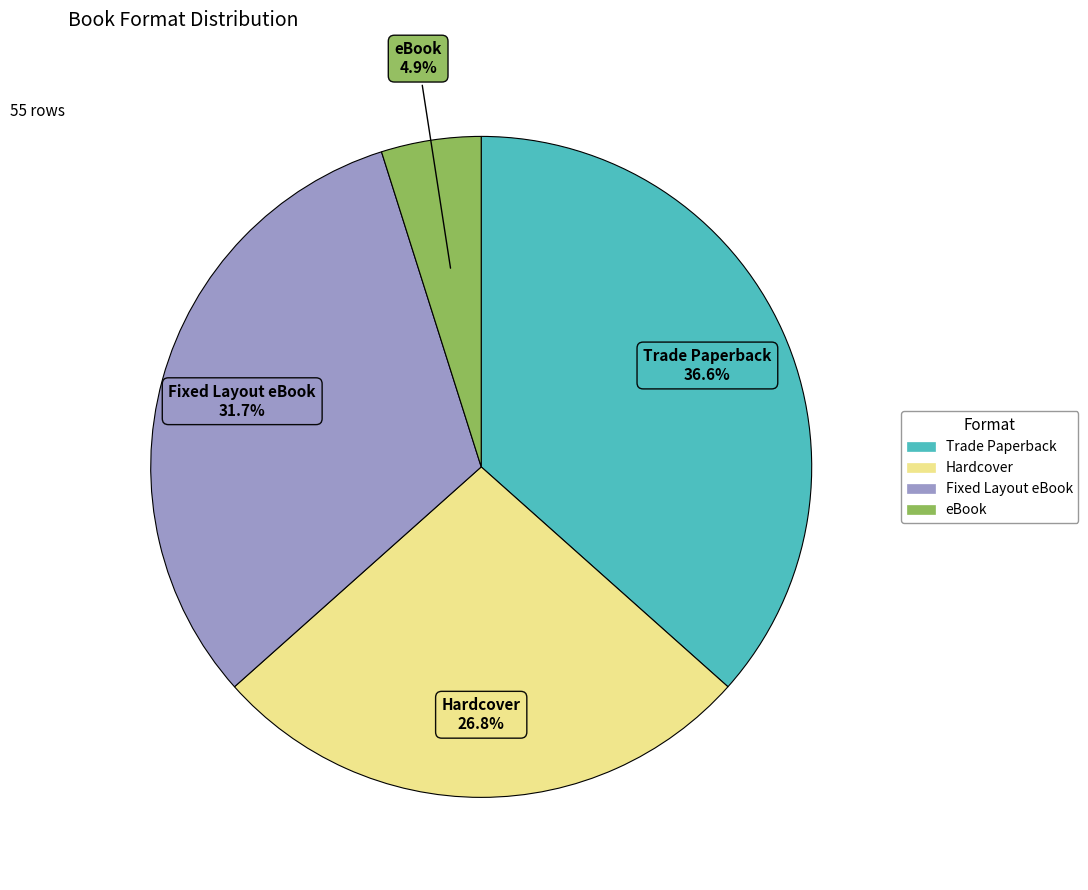

What portion of the pie excludes Fixed Layout eBook?

68.3%